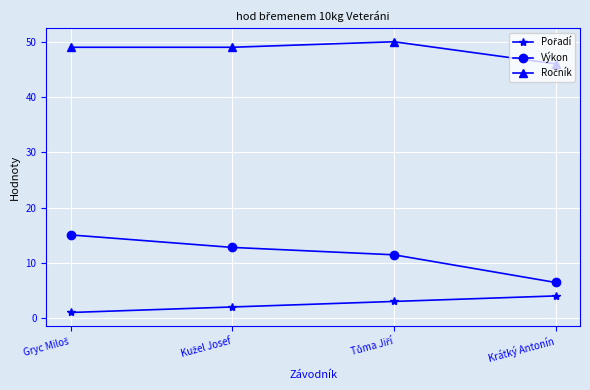

The Výkon series shows 6.4 at Krátký Antonín. True or false?

True